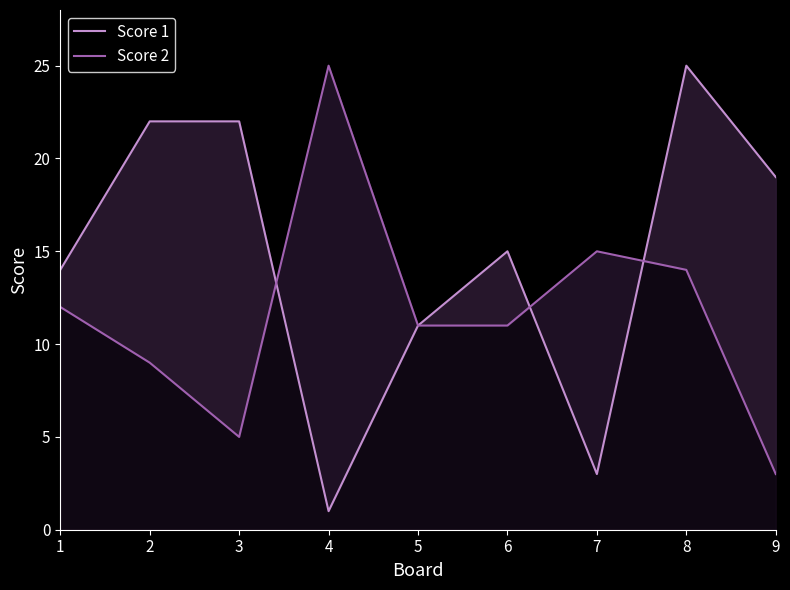

Between which two adjacent categories do Score 1 and Score 2 first intersect?

3 and 4